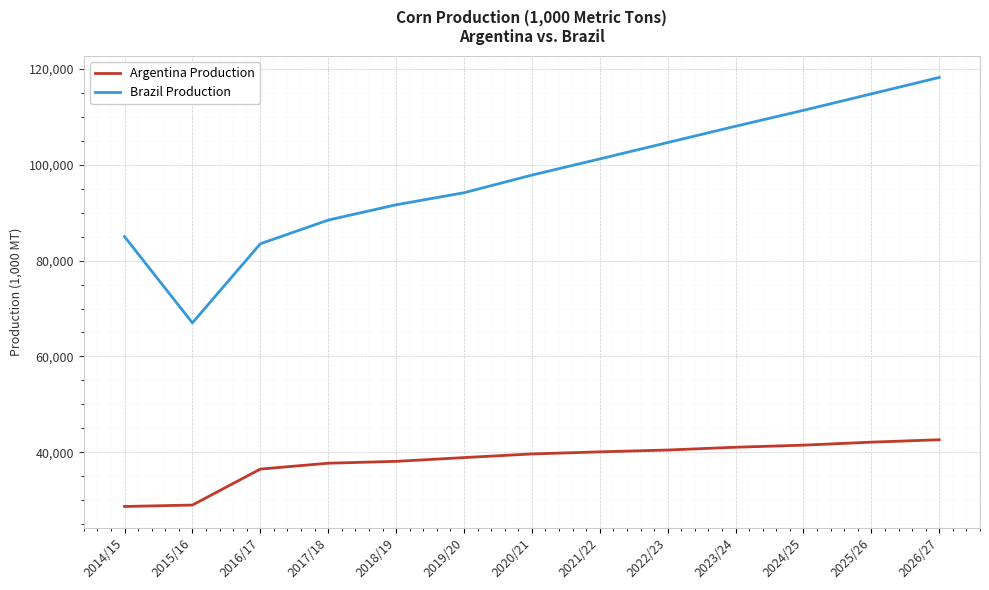

What is the minimum value shown in the chart?

28700